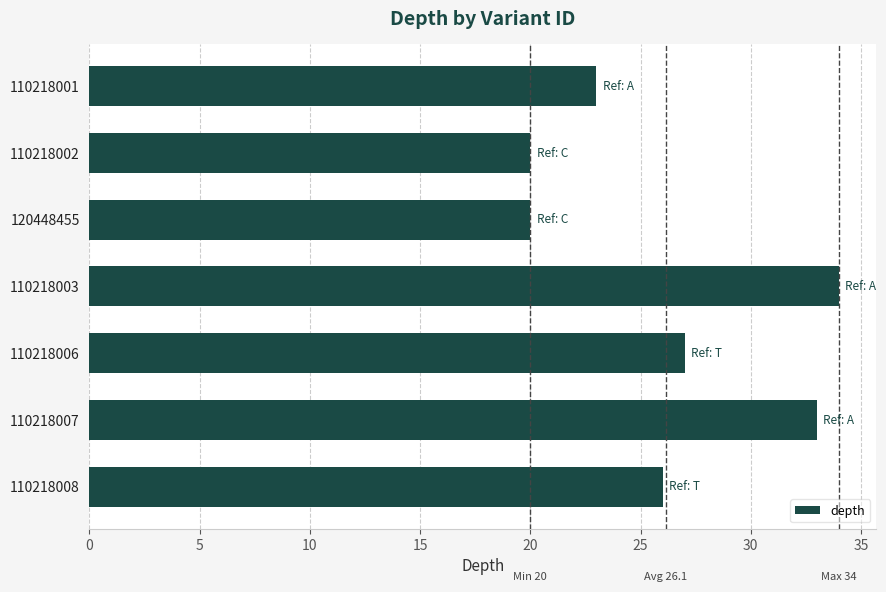

What is the difference between the maximum and minimum values?

14